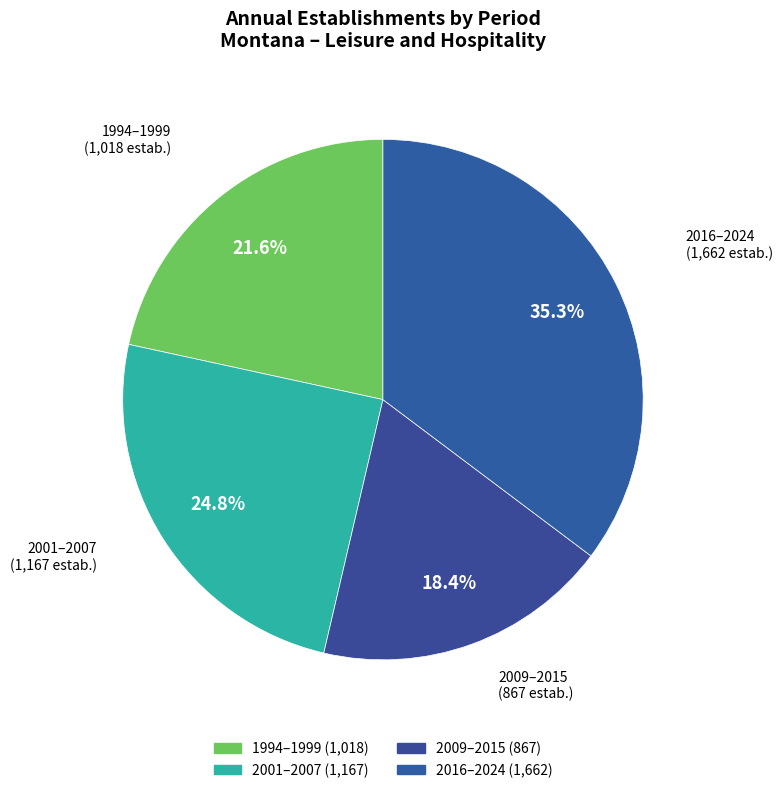

Is there a majority slice in this chart?

No